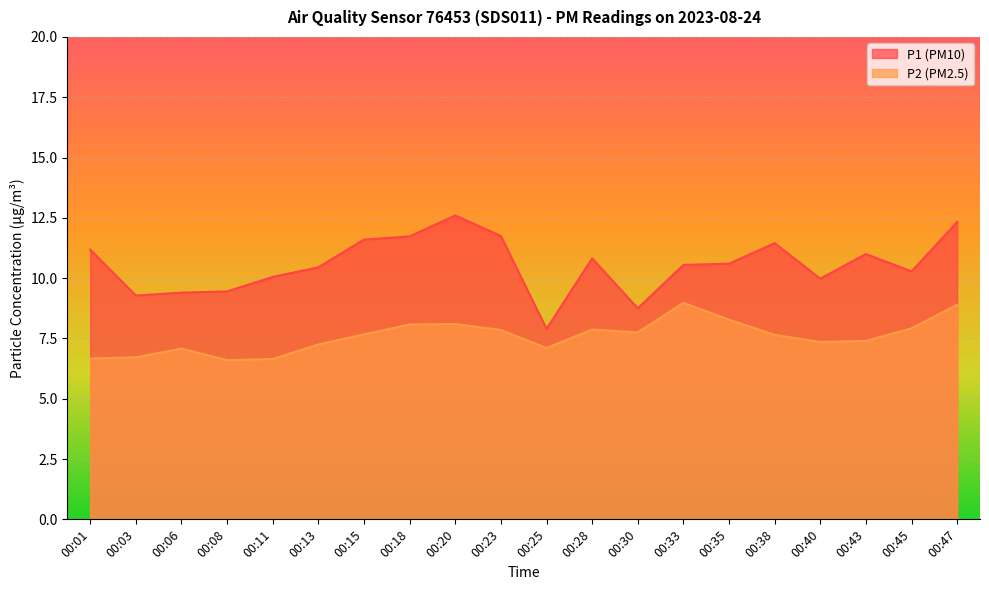

Which category has the highest value across all series?

00:20